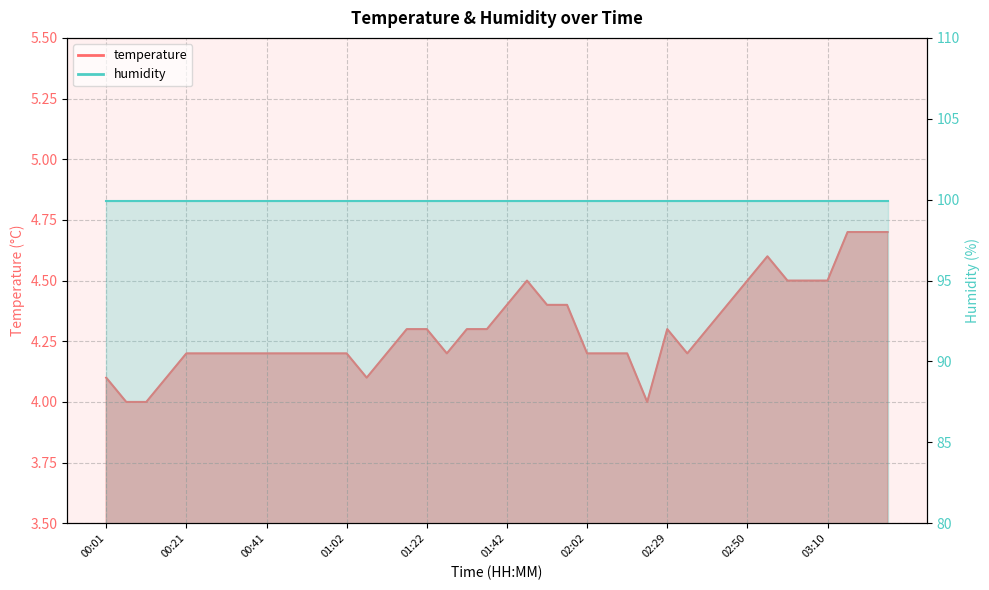

What is the sum of the values at 00:06 and 02:08?

8.2